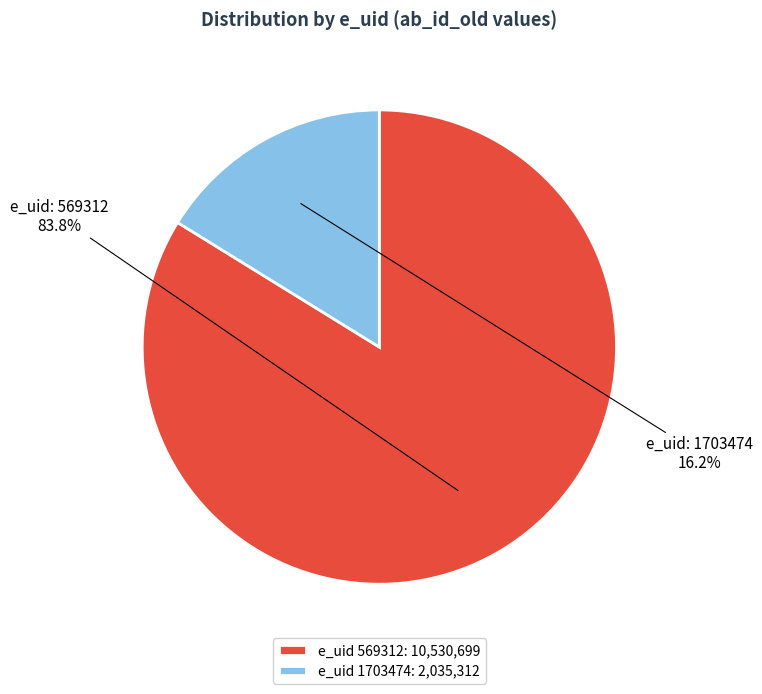

Rank the categories by value from lowest to highest.

e_uid 1703474: 2,035,312, e_uid 569312: 10,530,699